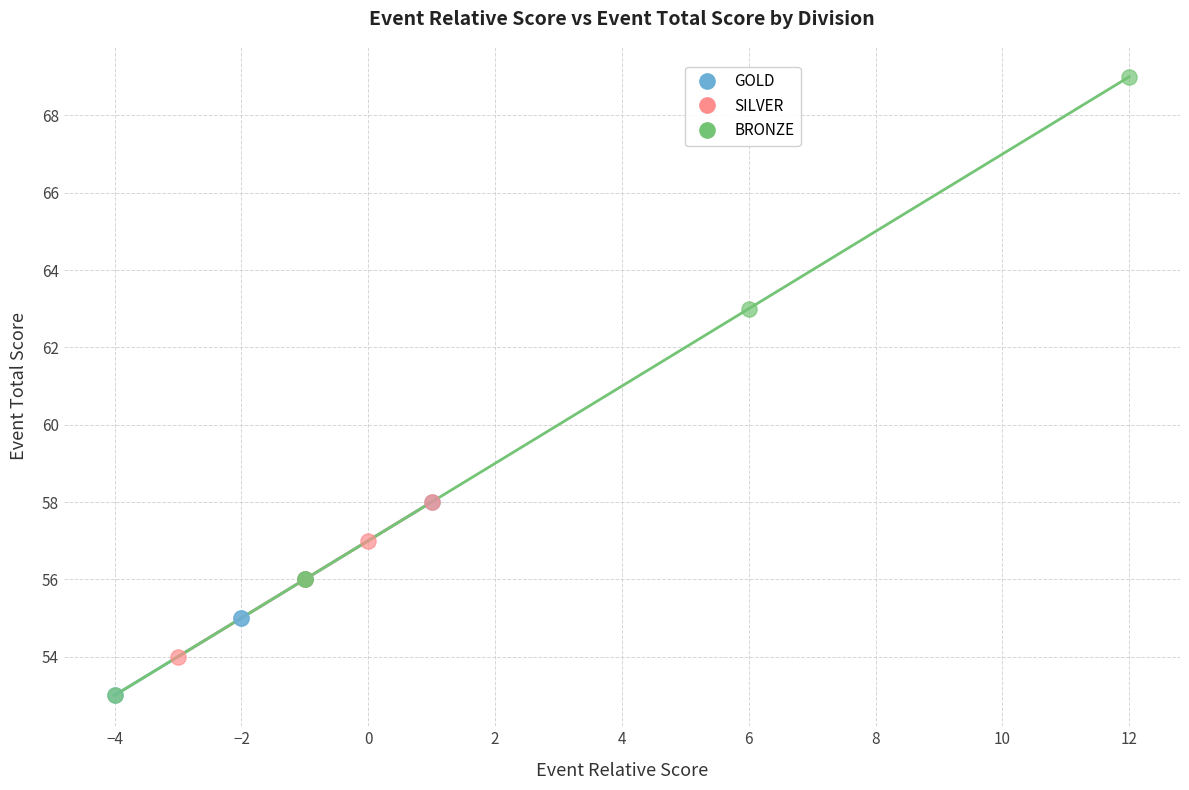

Which series has the widest spread of Y values?

BRONZE